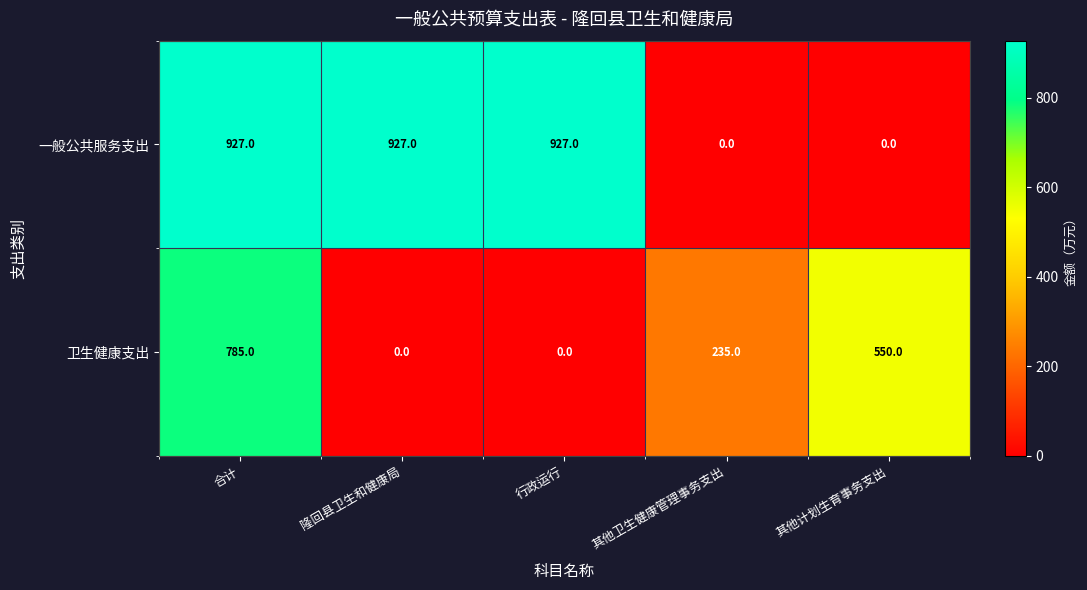

What is the sum of the 一般公共服务支出 values at 合计 and 隆回县卫生和健康局?

1854